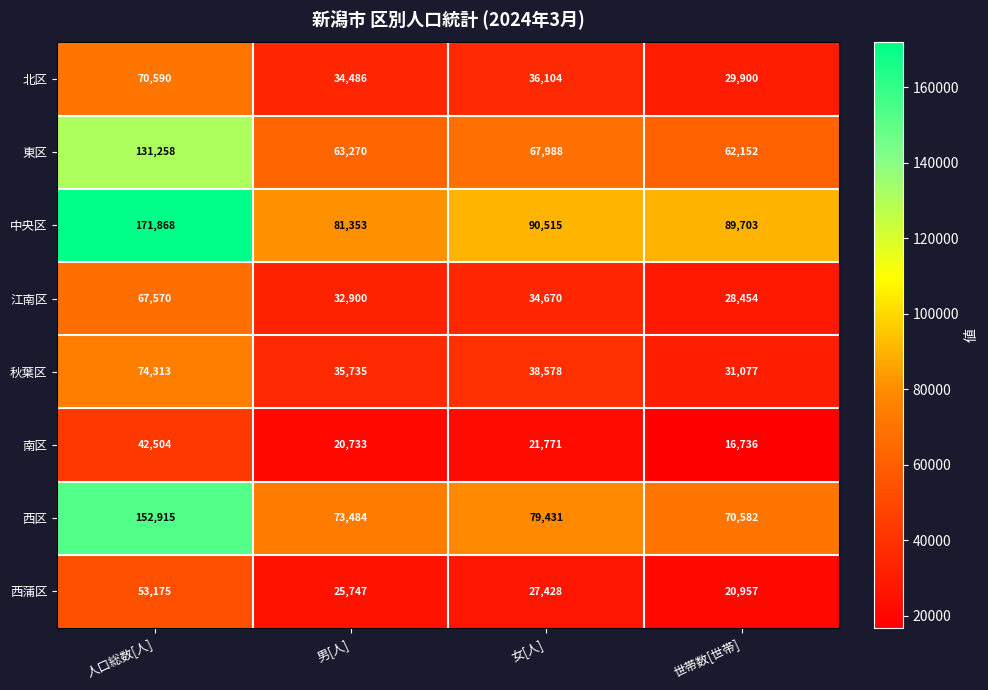

What is the maximum value shown in the chart?

171868